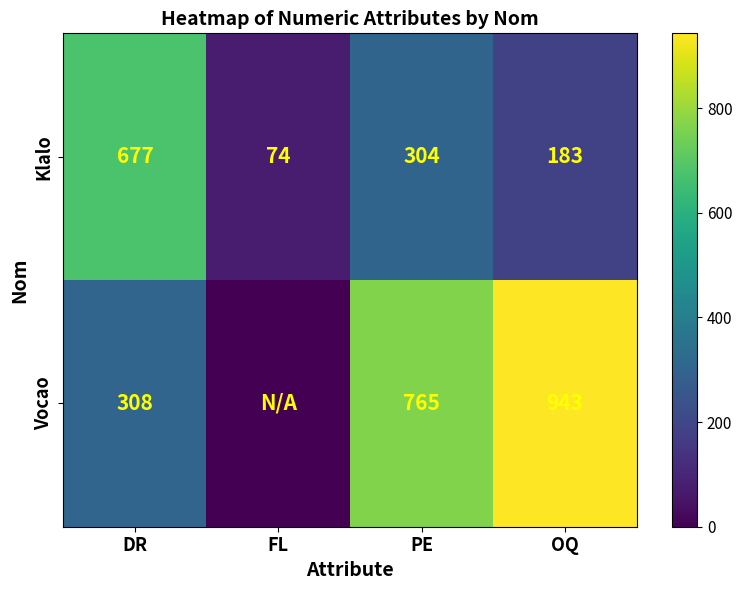

Count the number of categories in the chart.

4